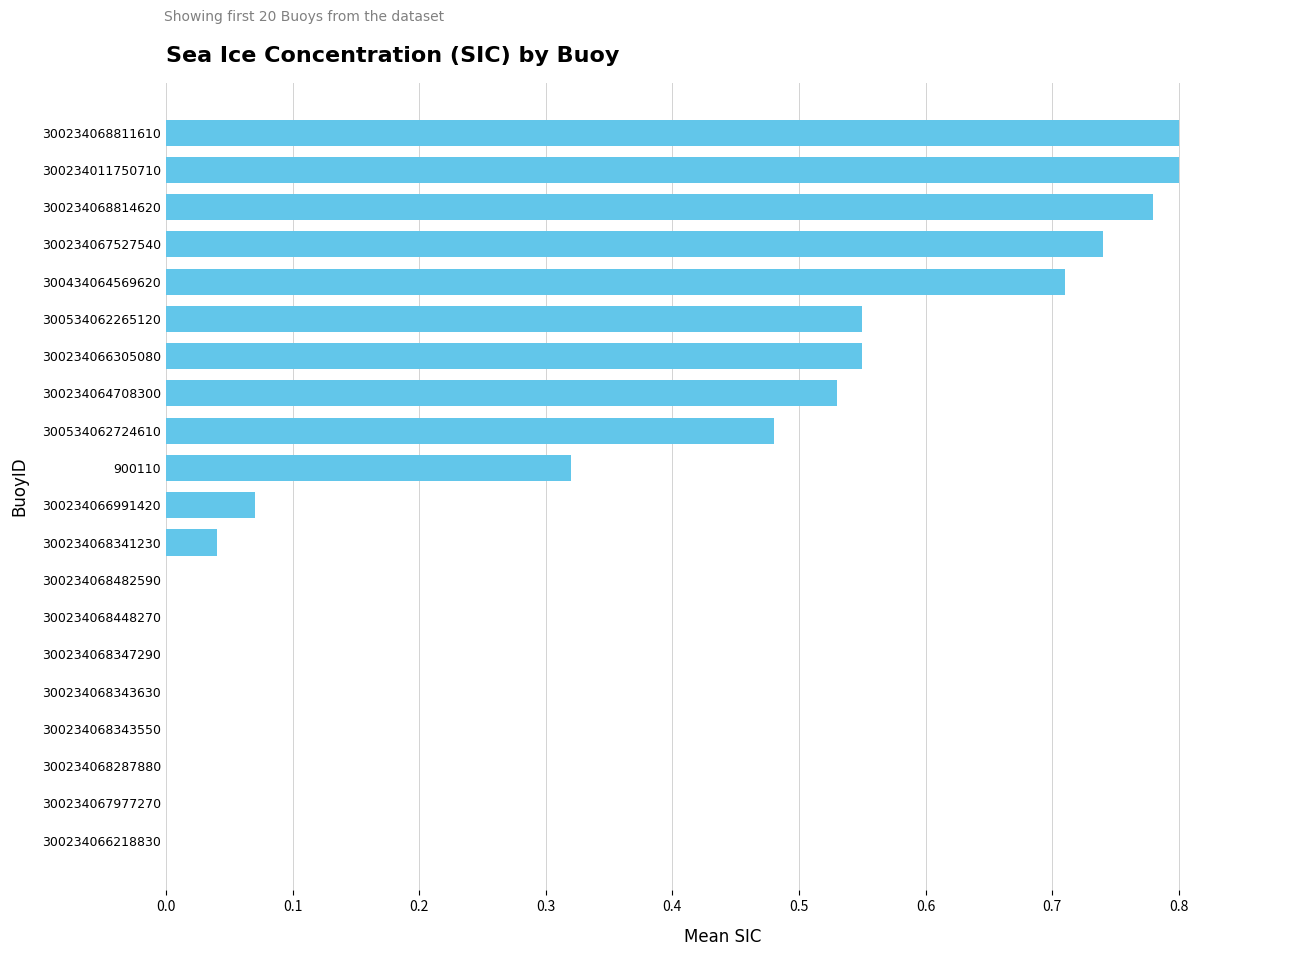

Count the number of categories in the chart.

20